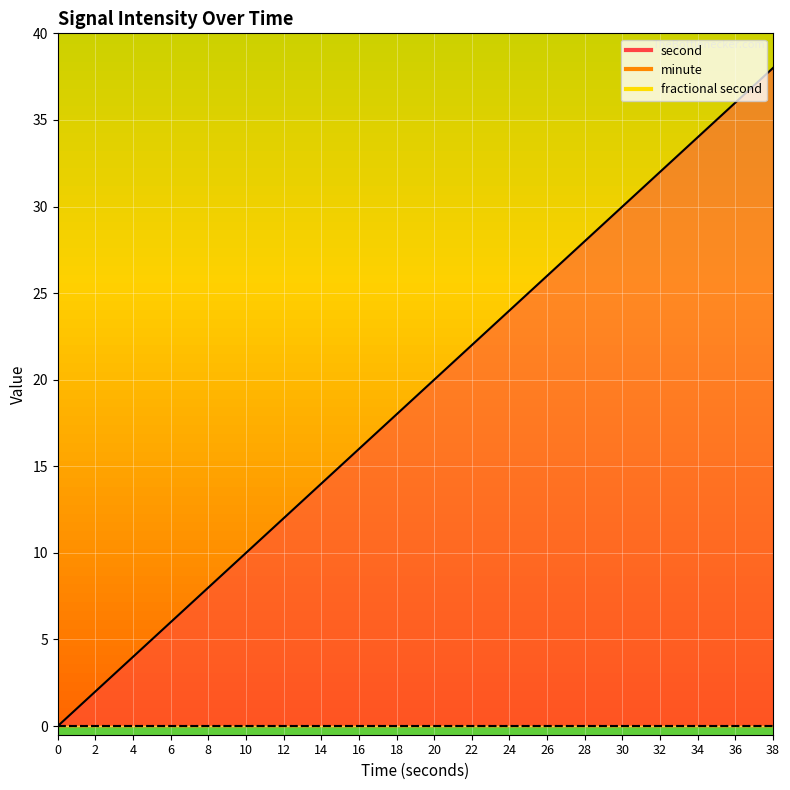

Between 8 and 38, which is larger?

38